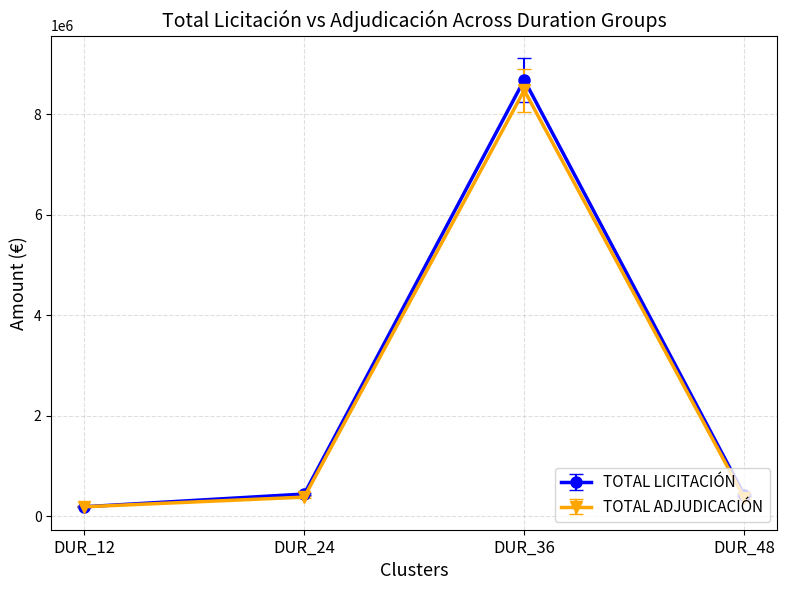

At which category is the sum across all series the highest?

DUR_36